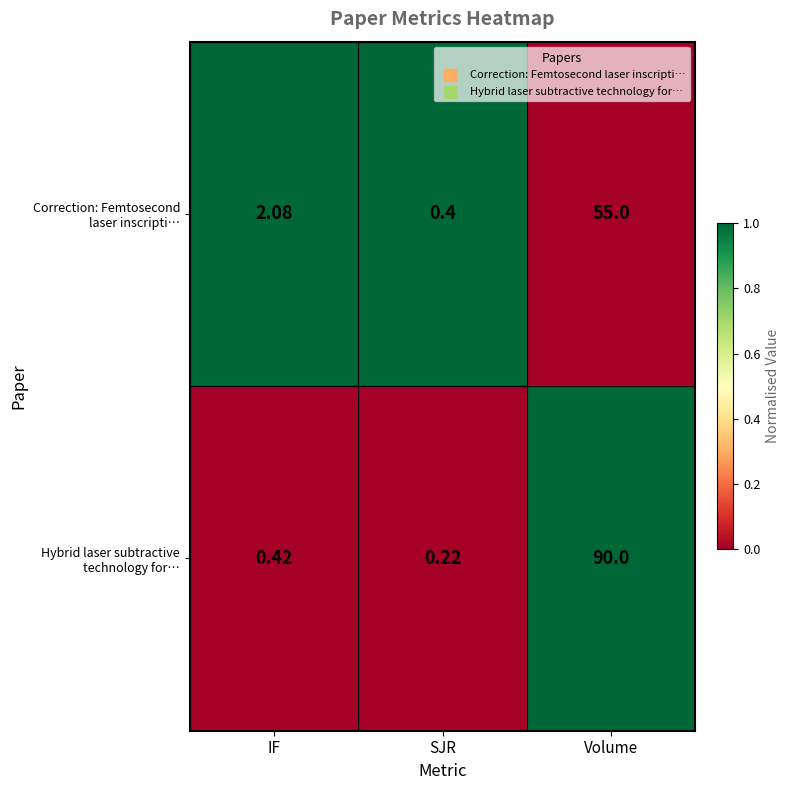

Which label corresponds to the largest value in the chart?

Volume